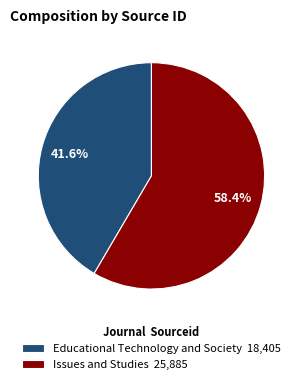

Is it true that Educational Technology and Society is 57% of the pie?

False